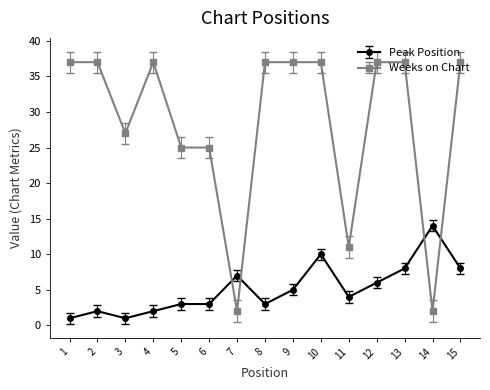

Which series has the largest range (max minus min)?

Weeks on Chart